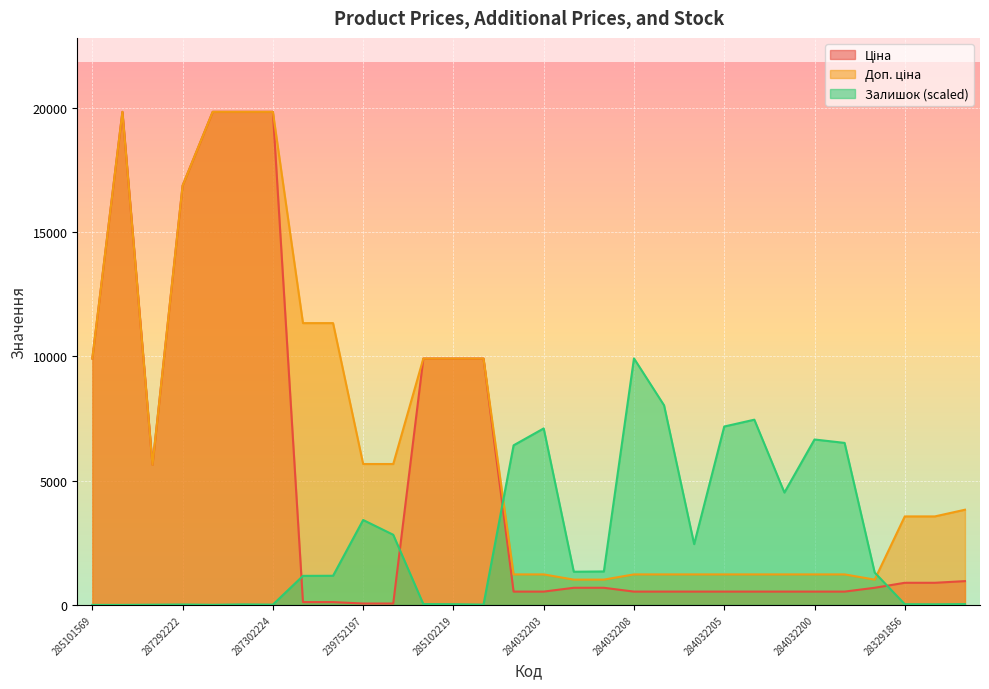

The Ціна series shows 56.7 at 239752197. True or false?

True